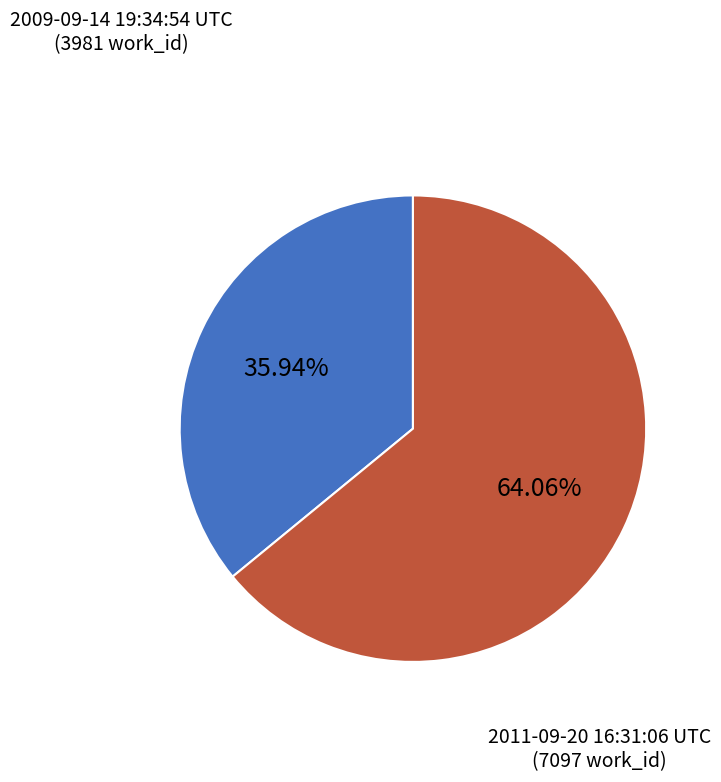

Which has a higher value, 2011-09-20 16:31:06 UTC or 2009-09-14 19:34:54 UTC?

2011-09-20 16:31:06 UTC